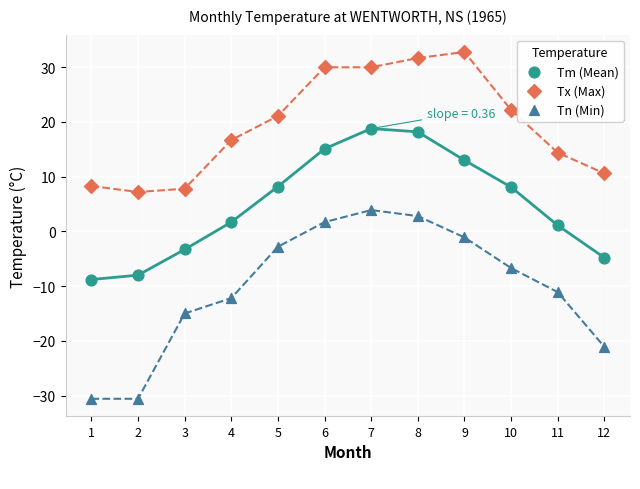

Which series has the widest spread of Y values?

Tn (Min)